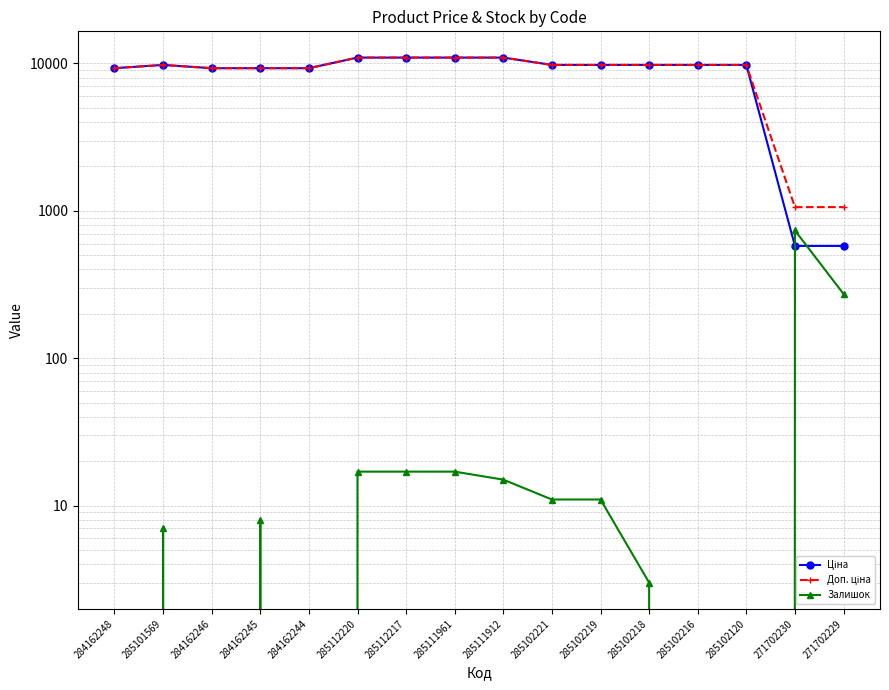

True or false: Доп. ціна and Ціна cross at least once.

False